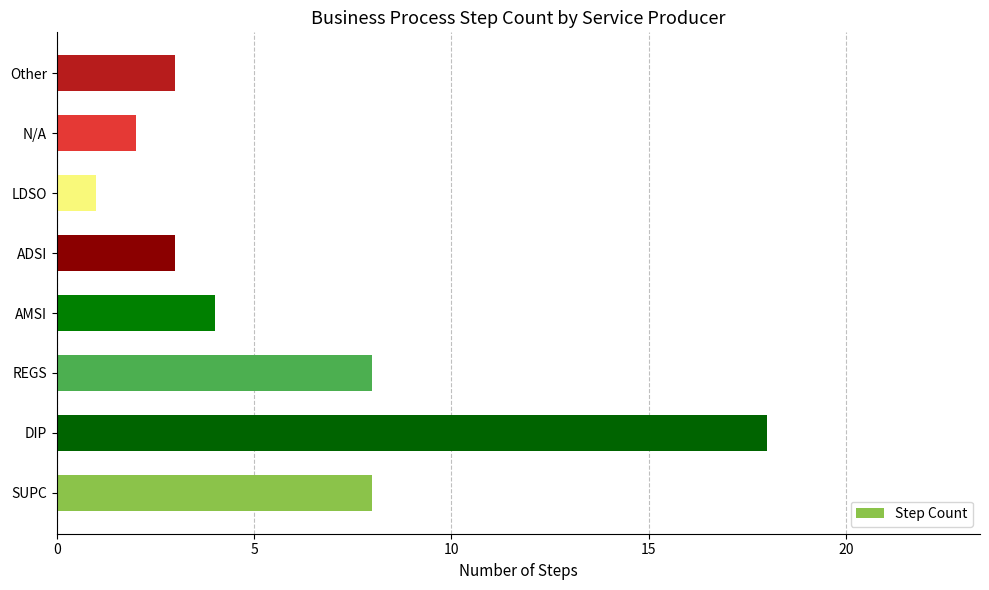

What is the average value?

6